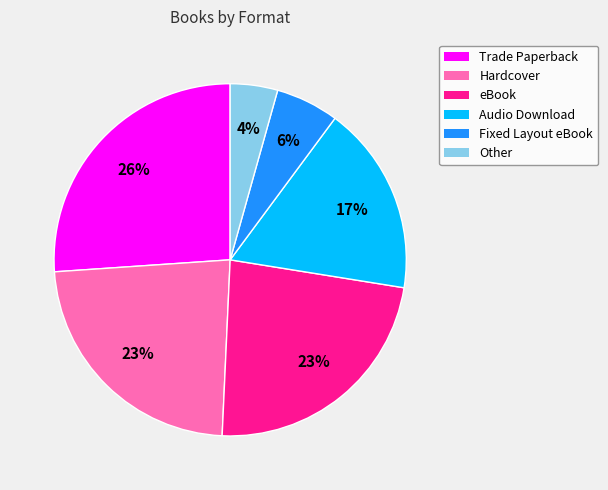

Approximately how many times larger is the value at Fixed Layout eBook compared to Trade Paperback?

0.2